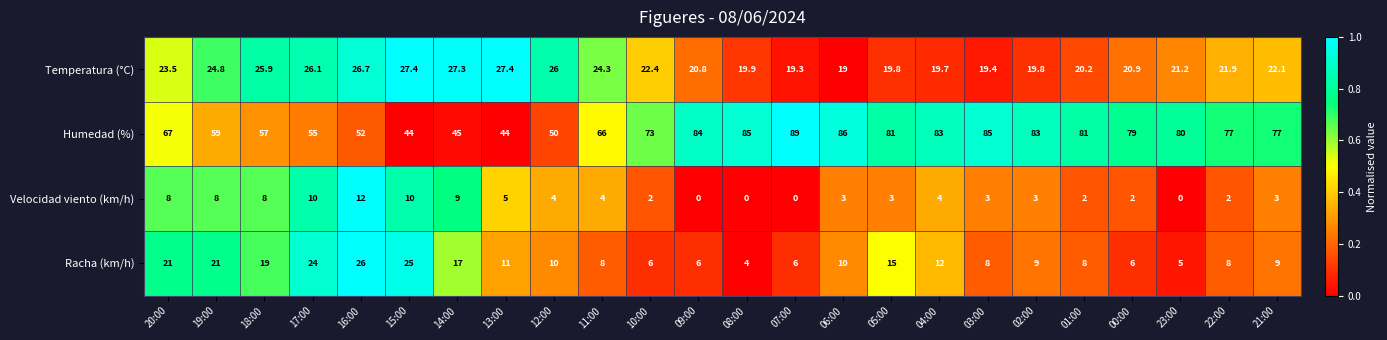

The value of Racha (km/h) at 00:00 is 1.9. True or false?

False